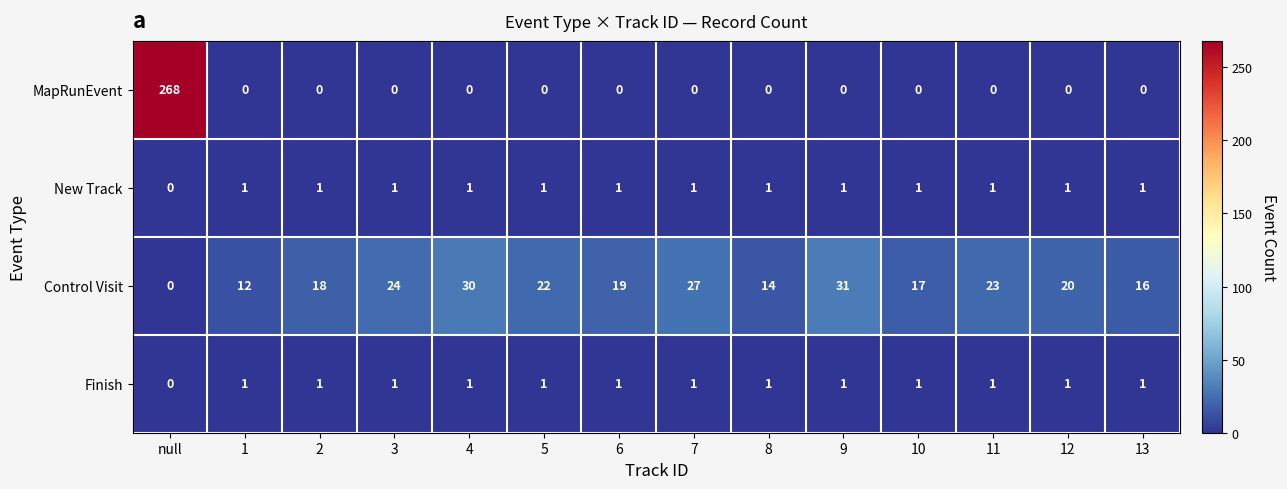

Which category has the lowest value in the Control Visit series?

null